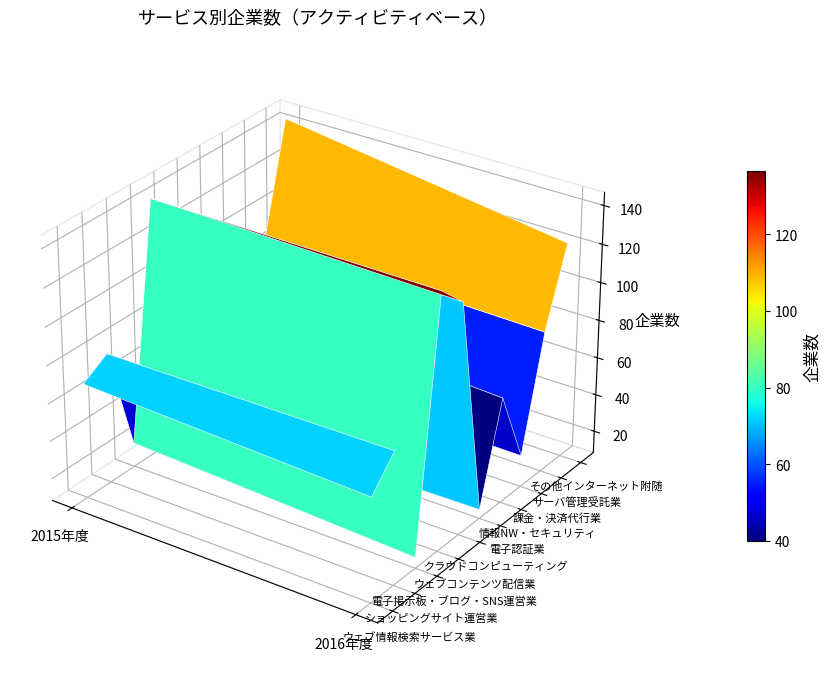

Which series has the largest range (max minus min)?

その他インターネット附随